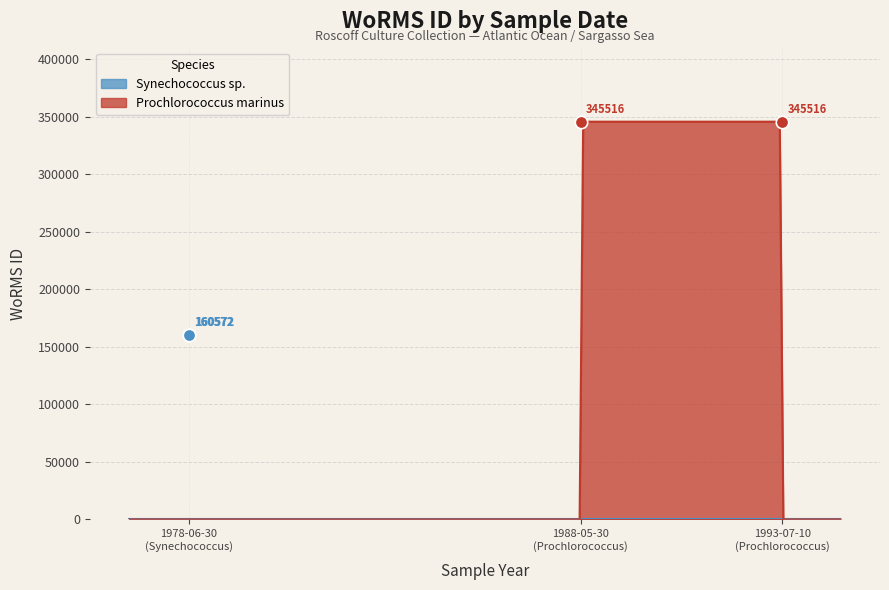

At how many categories does at least one series exceed 286314?

2